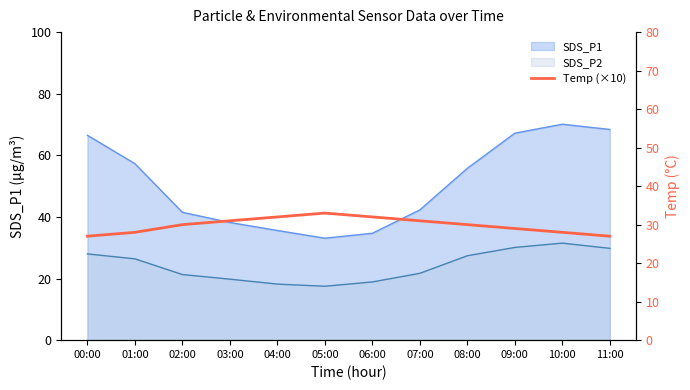

How many interior local peaks (higher than both neighbors) does the data have?

1